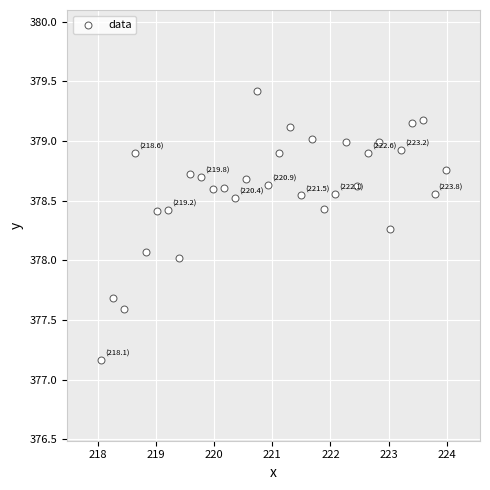

What is the range of Y values (max minus min)?

2.3